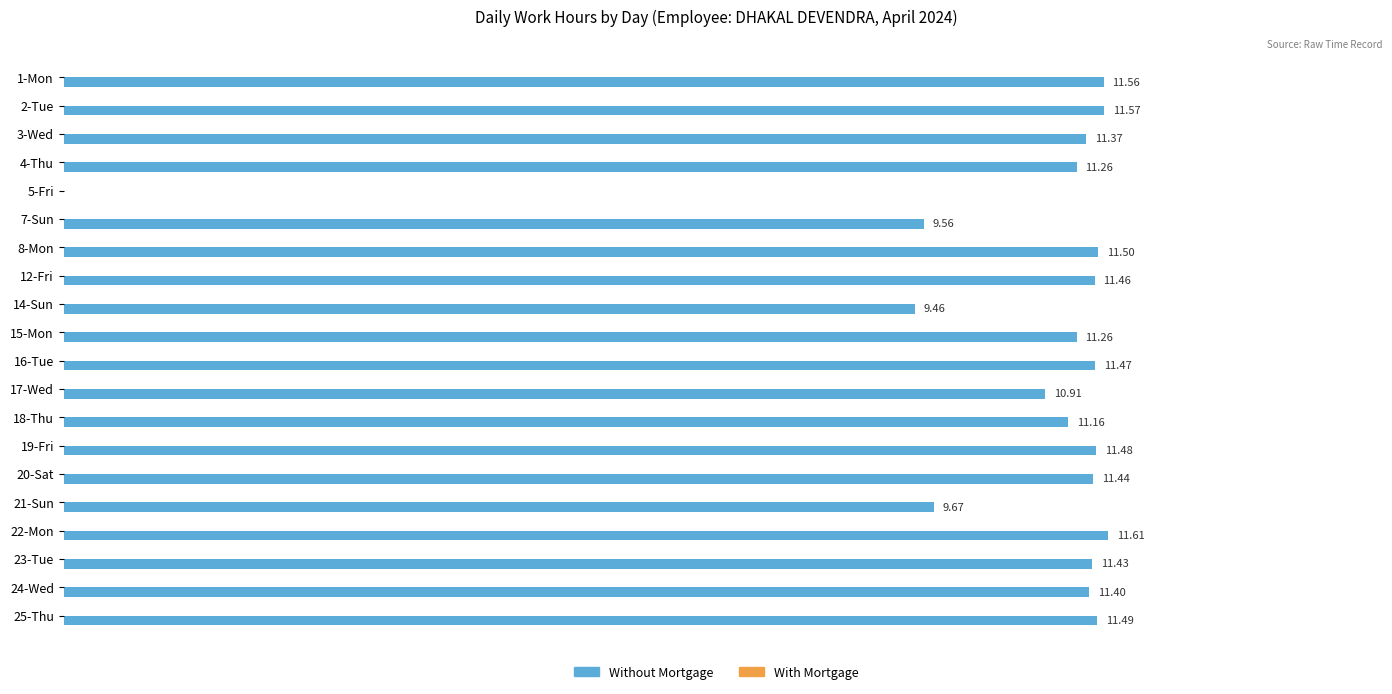

Between 21-Sun and 7-Sun, which is larger?

21-Sun